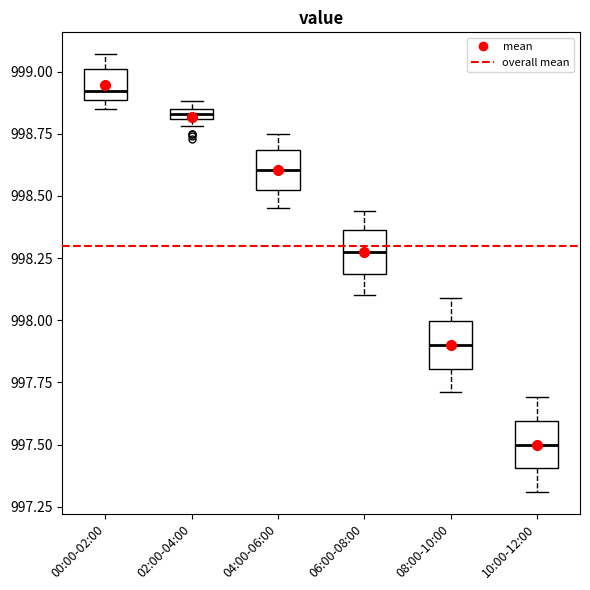

Which box has the lowest median line?

10:00-12:00